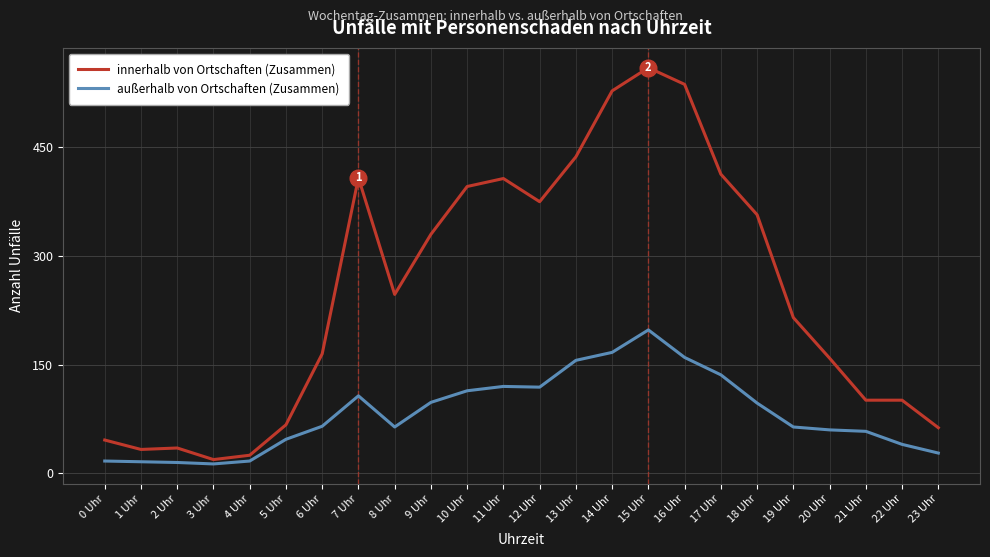

True or false: außerhalb von Ortschaften (Zusammen) has more than 0 interior local peaks.

True